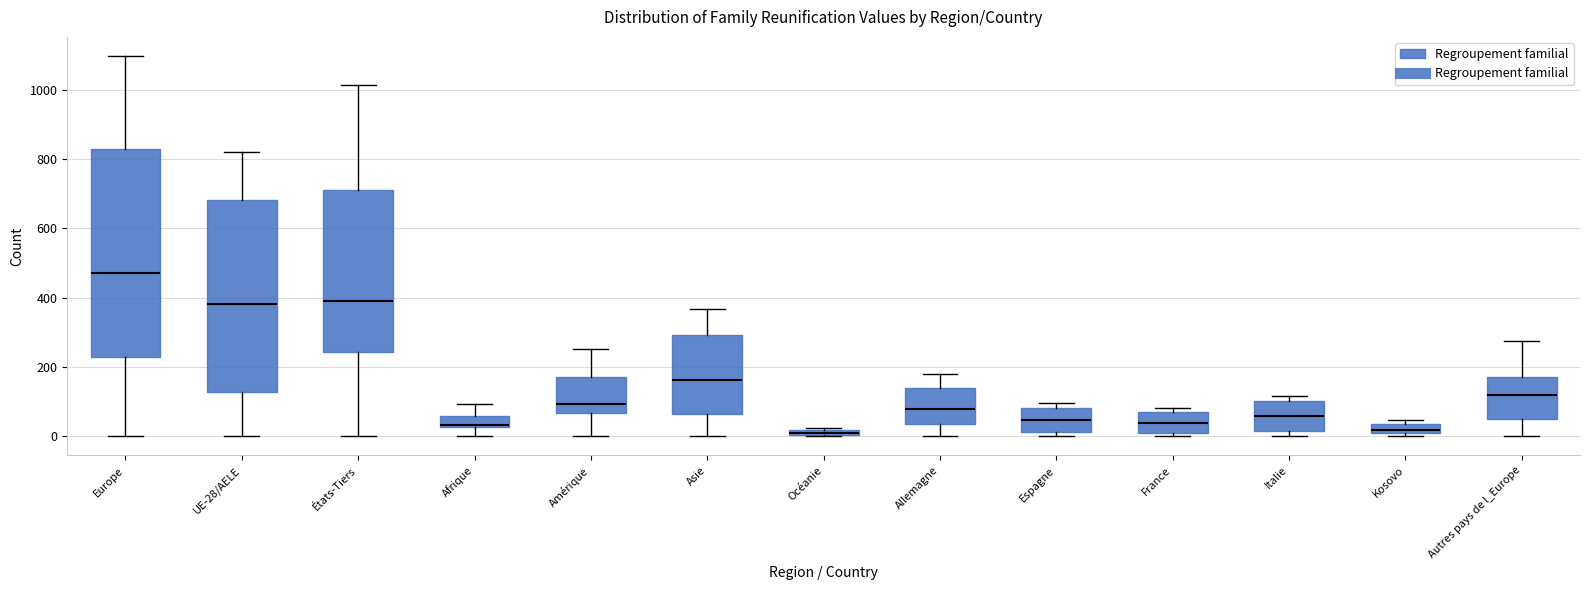

Where does the upper whisker of the box for États-Tiers end on the y-axis? The values are not printed on the chart, so give them approximately, as read against the axis.

1020